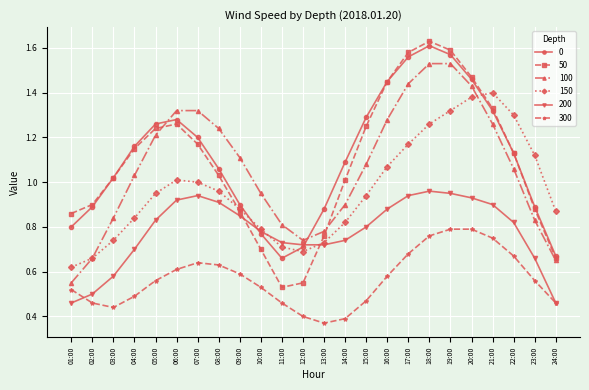

True or false: 300 and 100 intersect in this chart.

False